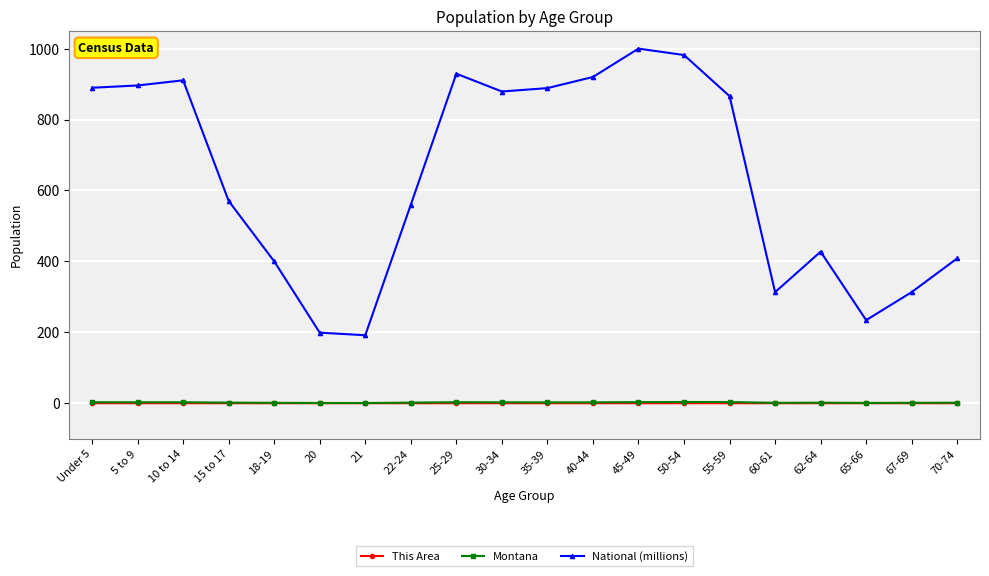

The value of National (millions) at 67-69 is 112.6. True or false?

False